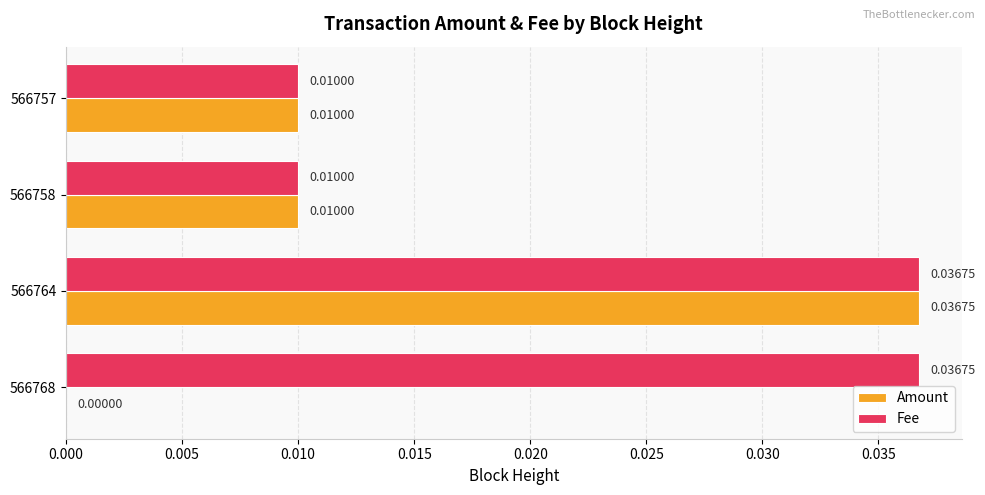

Which series changed the most between 566768 and 566757?

Fee